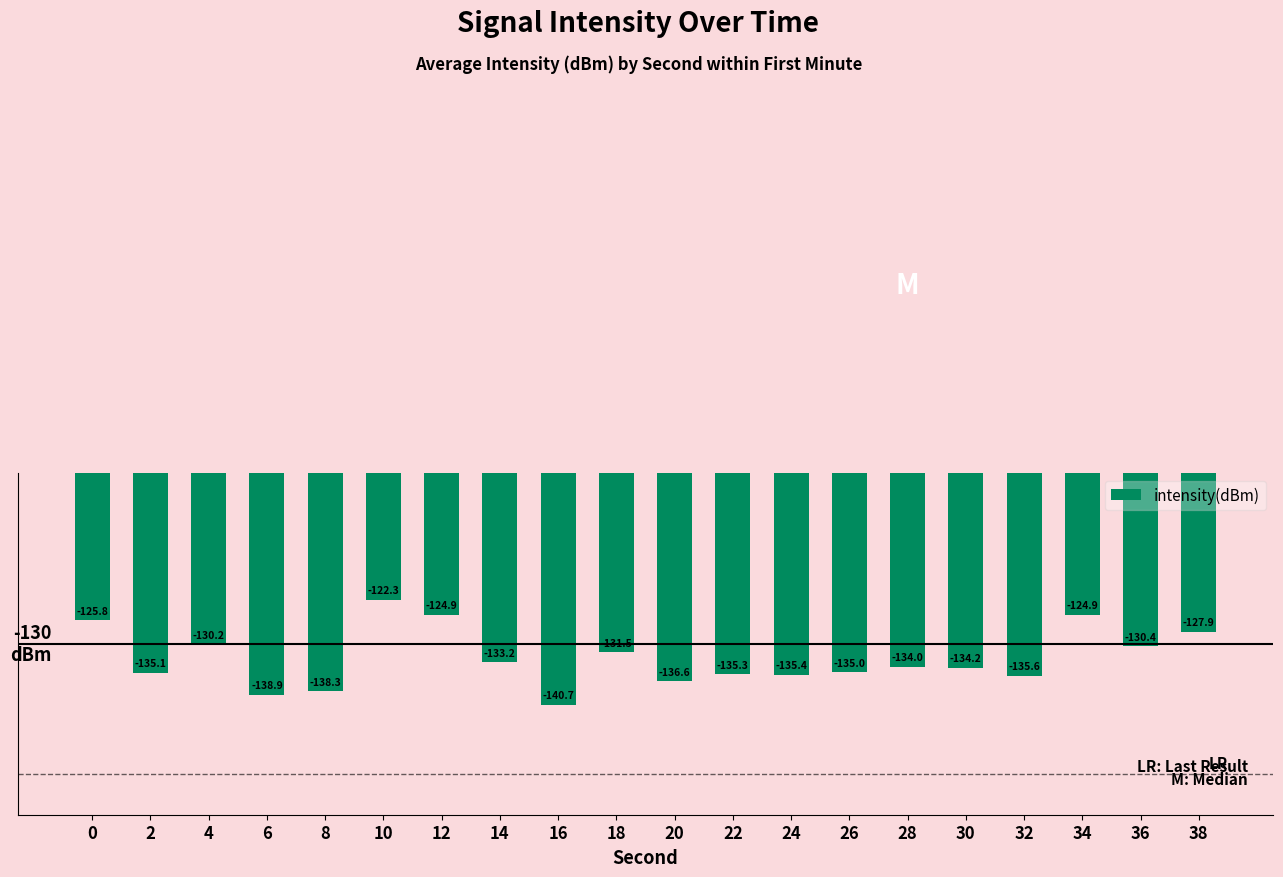

Reading left to right, list all the values displayed in this chart.

-125.8	-135.1	-130.2	-138.9	-138.3	-122.3	-124.9	-133.2	-140.7	-131.5	-136.6	-135.3	-135.4	-135.0	-134.0	-134.2	-135.6	-124.9	-130.4	-127.9